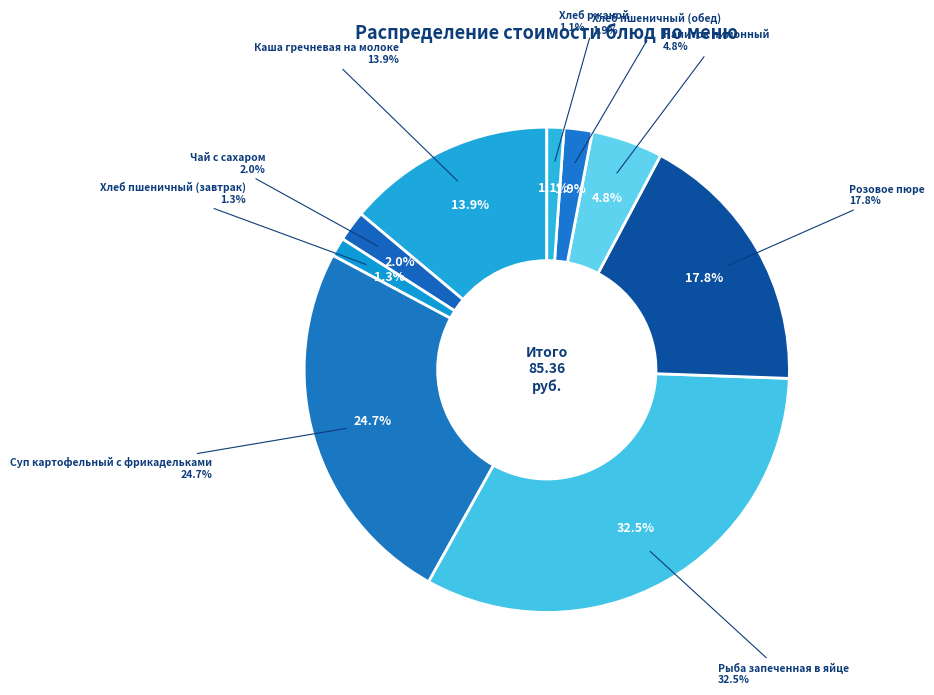

Which slice is the largest?

Рыба запеченная в яйце